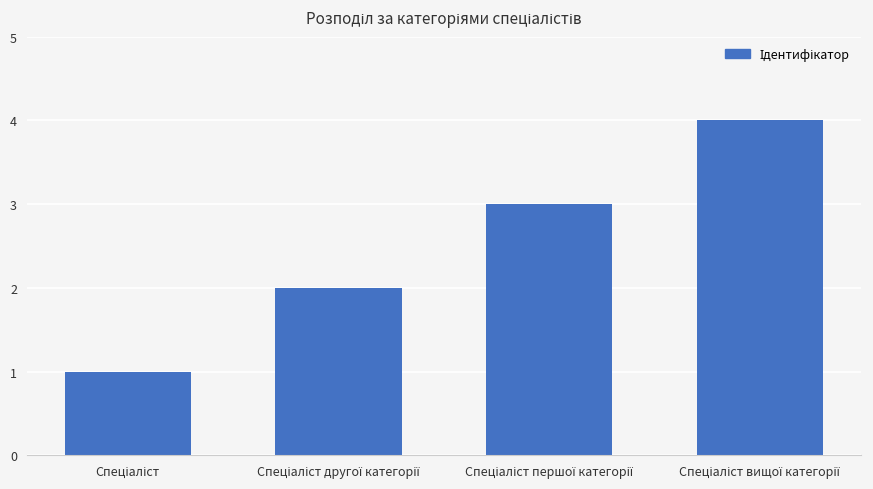

What is the difference between the maximum and minimum values?

3